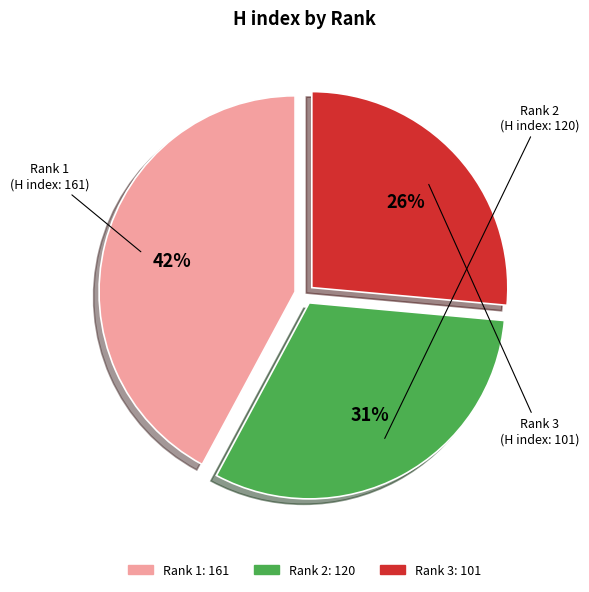

Do Rank 1 and Rank 3 together represent more than half of the pie?

Yes